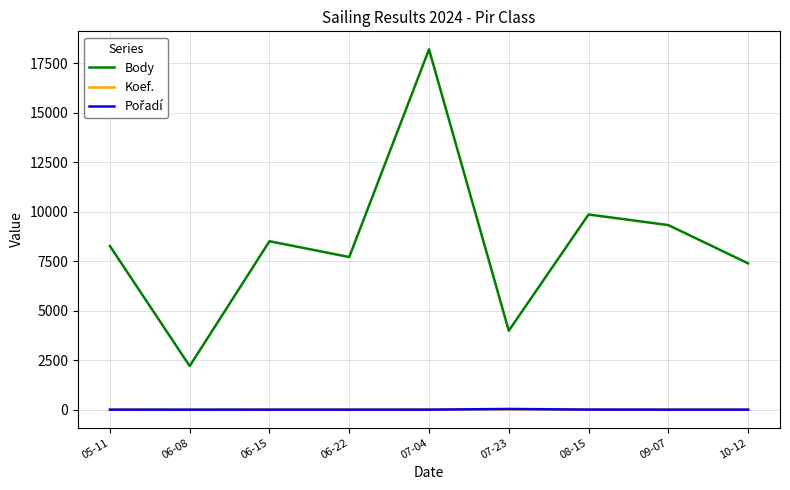

Which series has the largest total across all categories?

Body